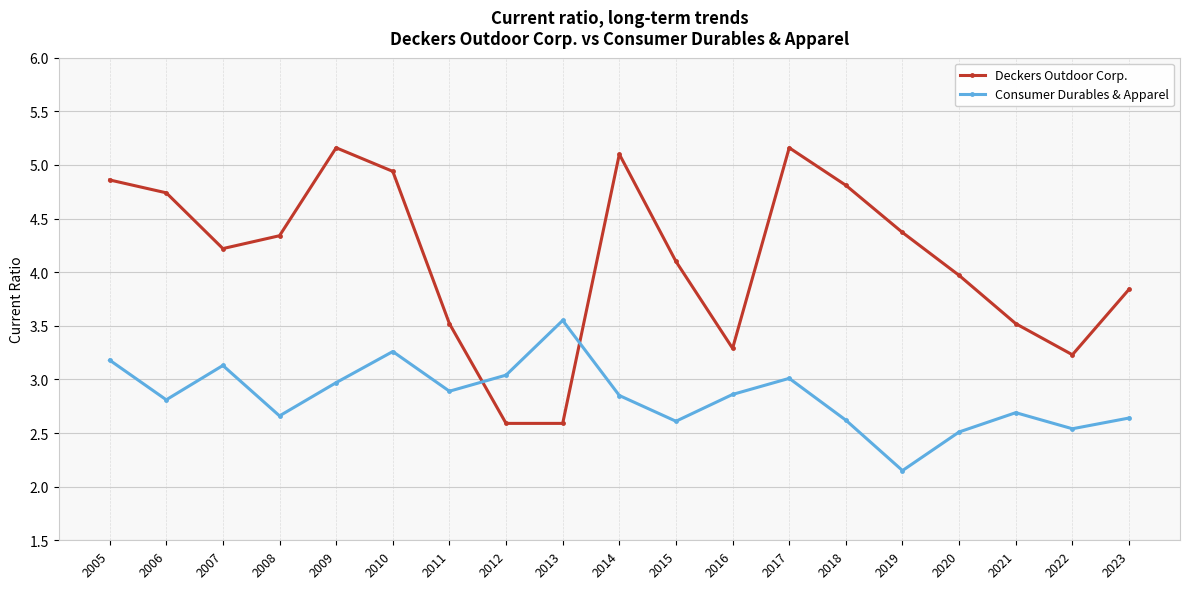

Is it true that Deckers Outdoor Corp. equals 2.7 at 2020?

False